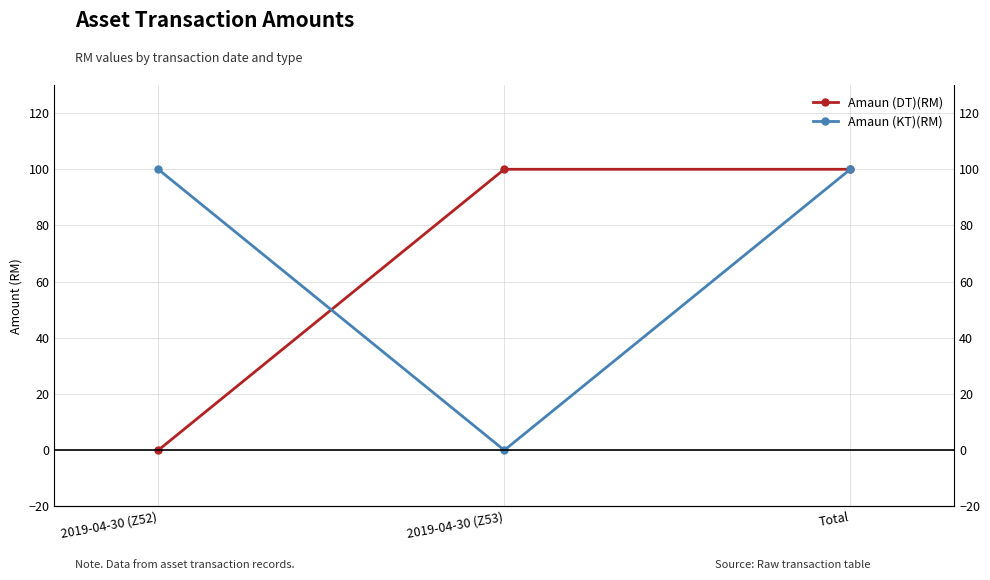

The Amaun (DT)(RM) series shows 66 at 2019-04-30 (Z53). True or false?

False